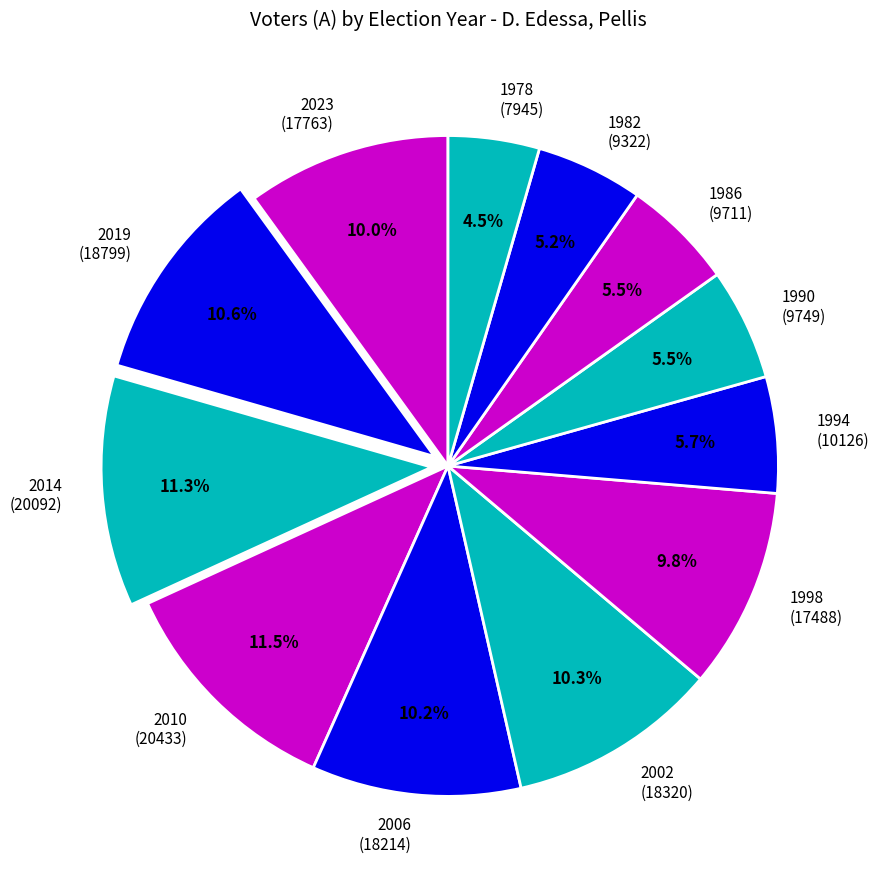

The 1982 slice represents 5% of the pie. True or false?

True